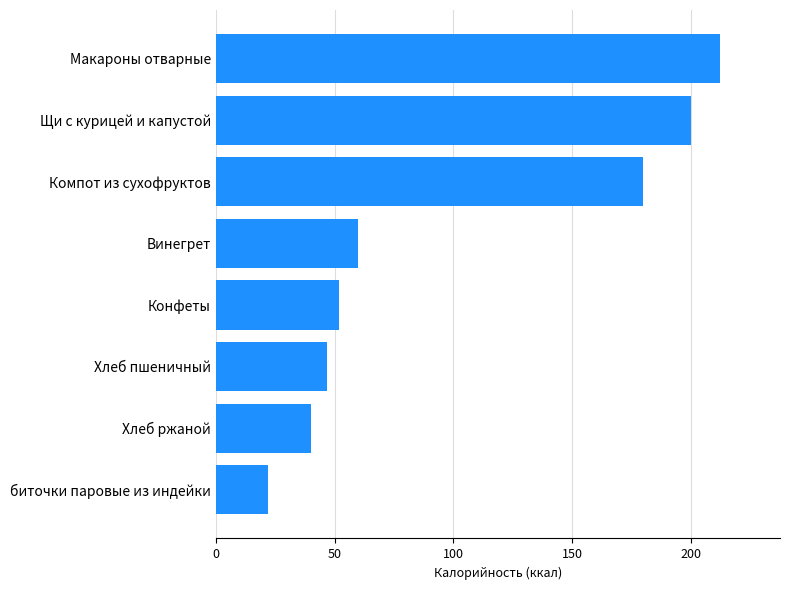

At which label is the value closest to 117?

Винегрет